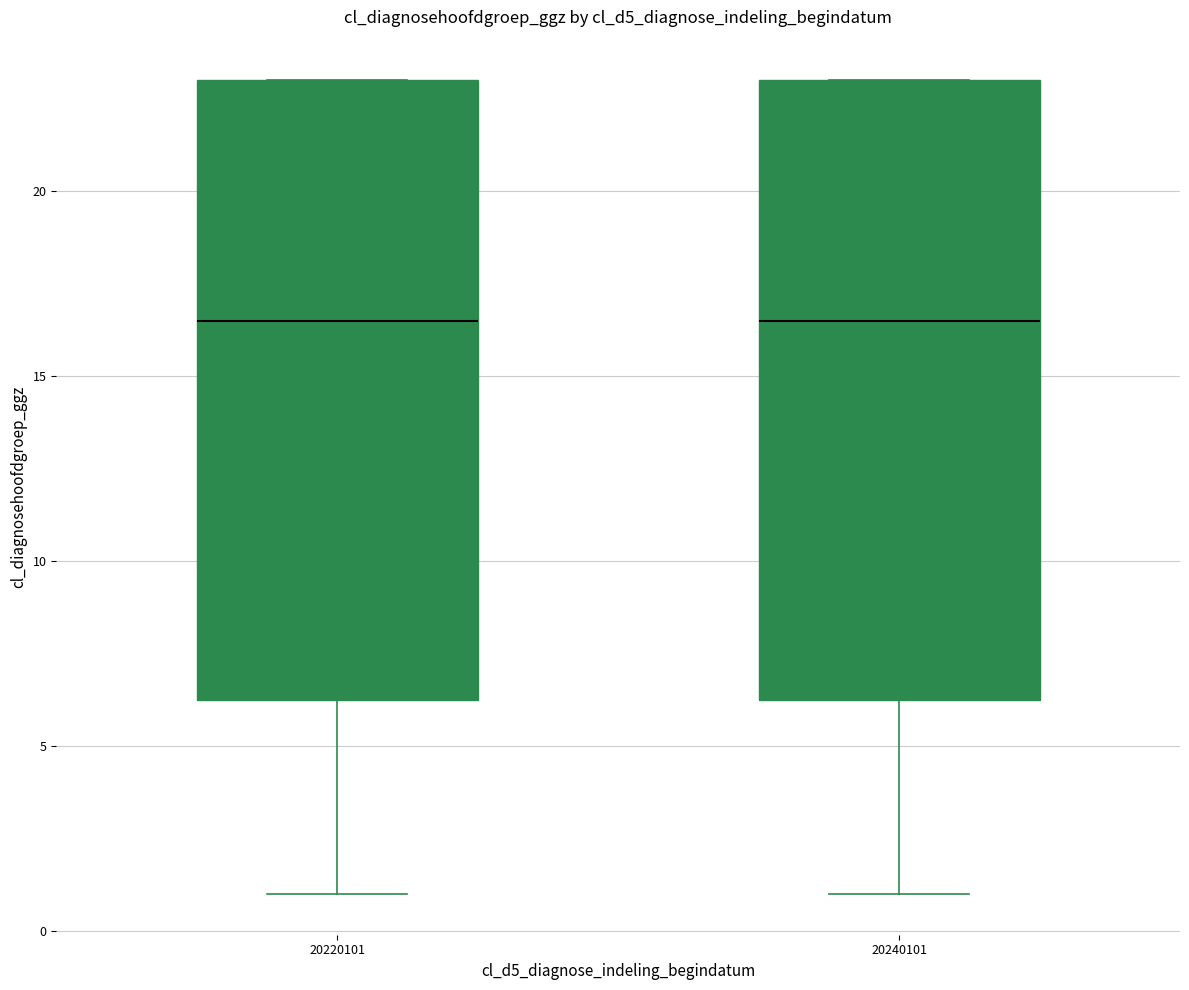

Where is the upper edge of the box at x = 20220101 on the y-axis? The values are not printed on the chart, so give them approximately, as read against the axis.

23.0